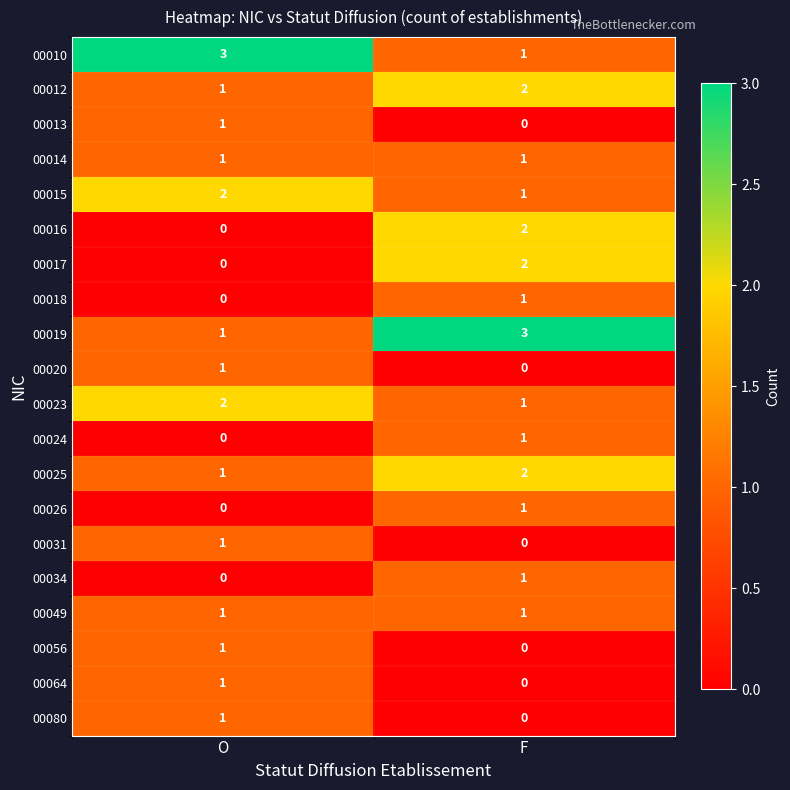

The value of 00056 at O is 1. True or false?

True